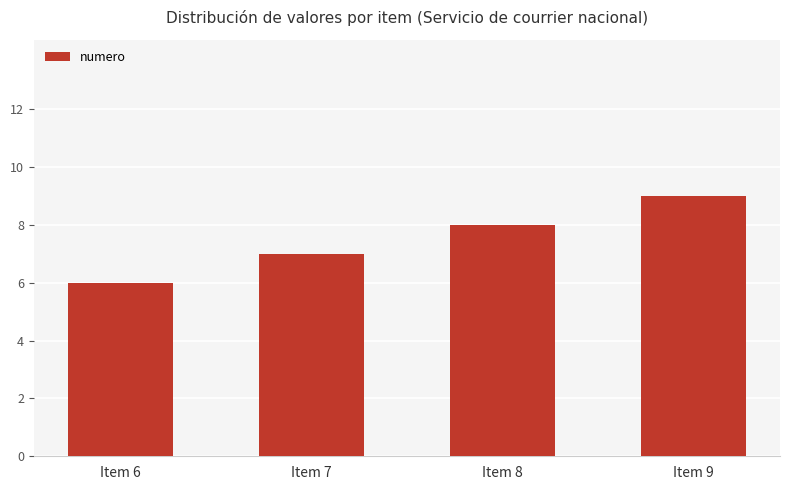

Reading left to right, what are all the values shown in this chart?

6	7	8	9